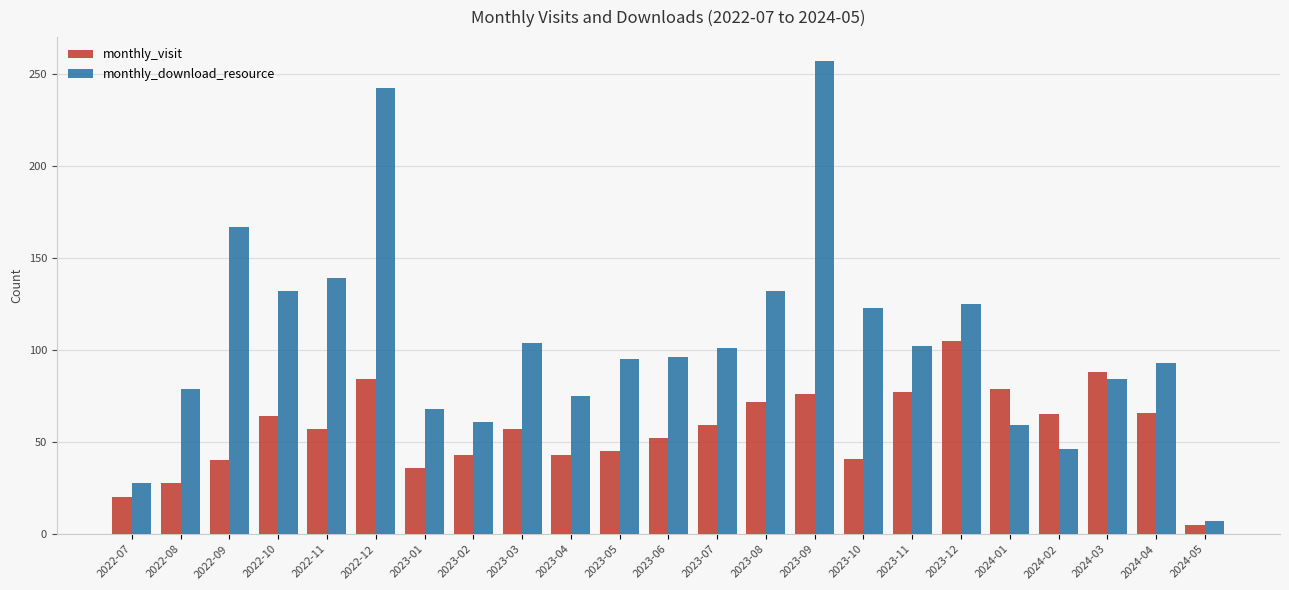

List the series in order of their peak value, lowest first.

monthly_visit, monthly_download_resource